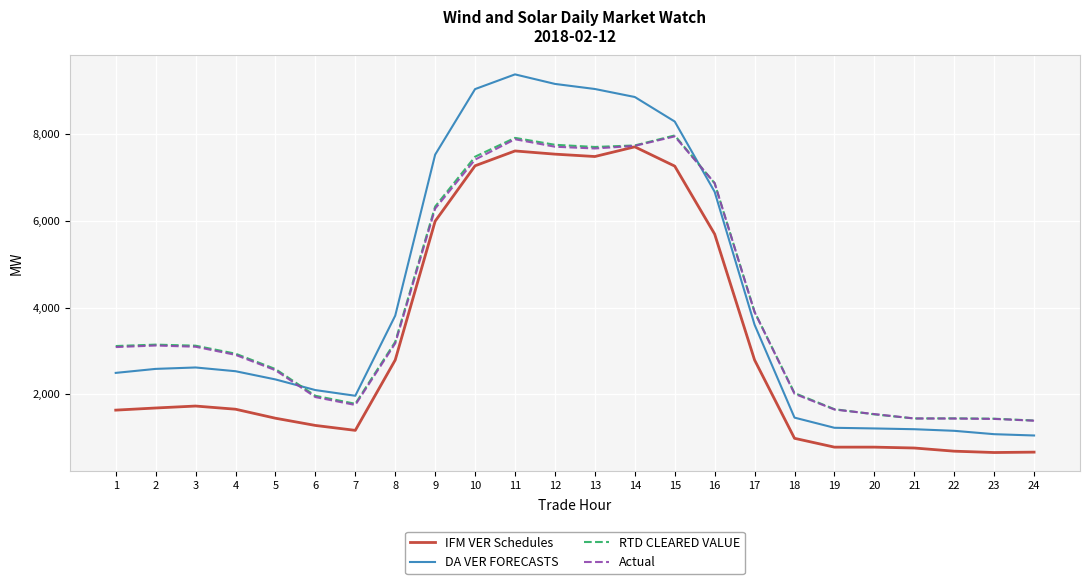

What is the total value across all series at 2?

10539.2